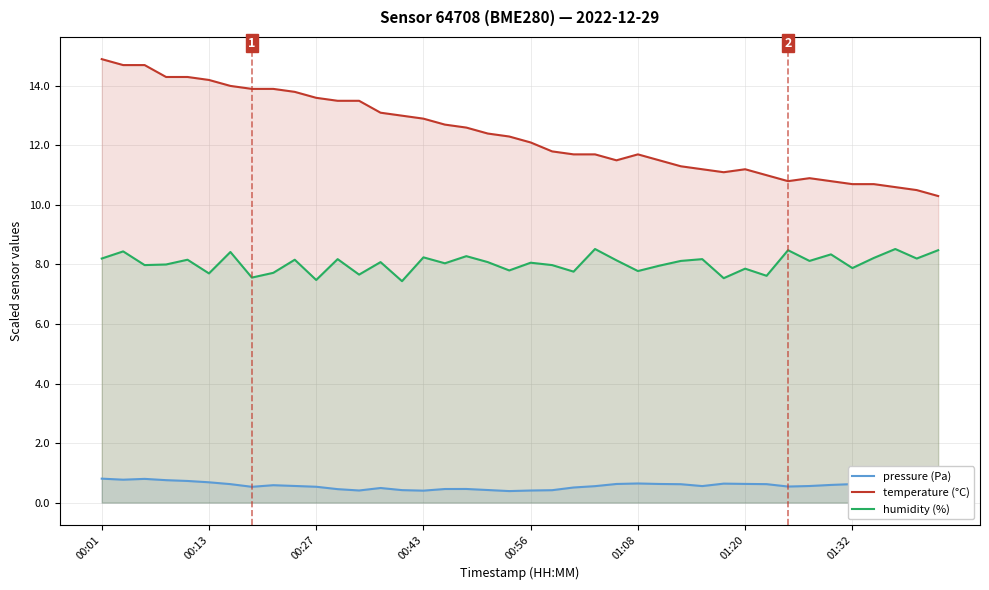

True or false: humidity (%) and temperature (°C) intersect in this chart.

False